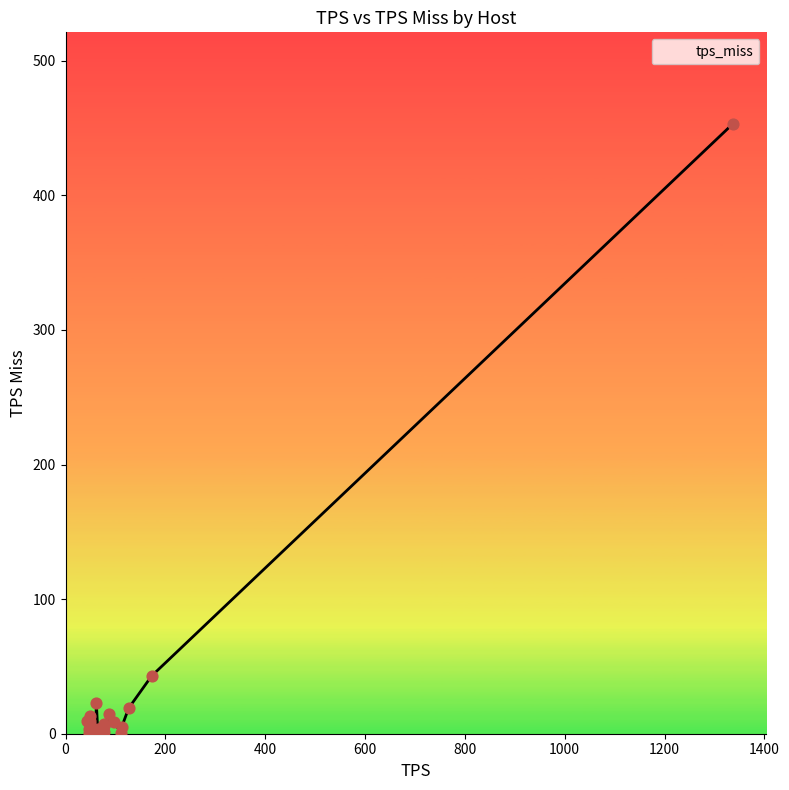

What is the greatest value displayed?

453.1